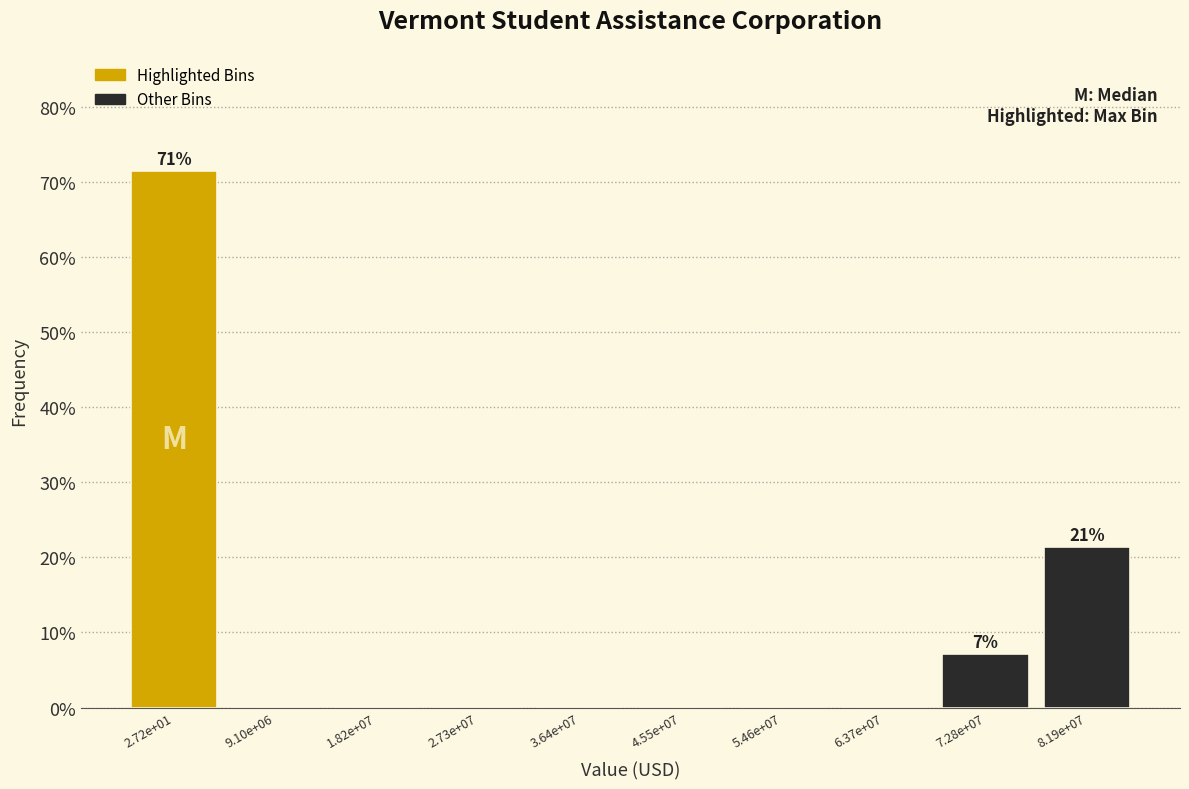

Reading left to right, list all the values displayed in this chart.

2.72e+01=71.4	9.10e+06=0.0	1.82e+07=0.0	2.73e+07=0.0	3.64e+07=0.0	4.55e+07=0.0	5.46e+07=0.0	6.37e+07=0.0	7.28e+07=7.1	8.19e+07=21.4